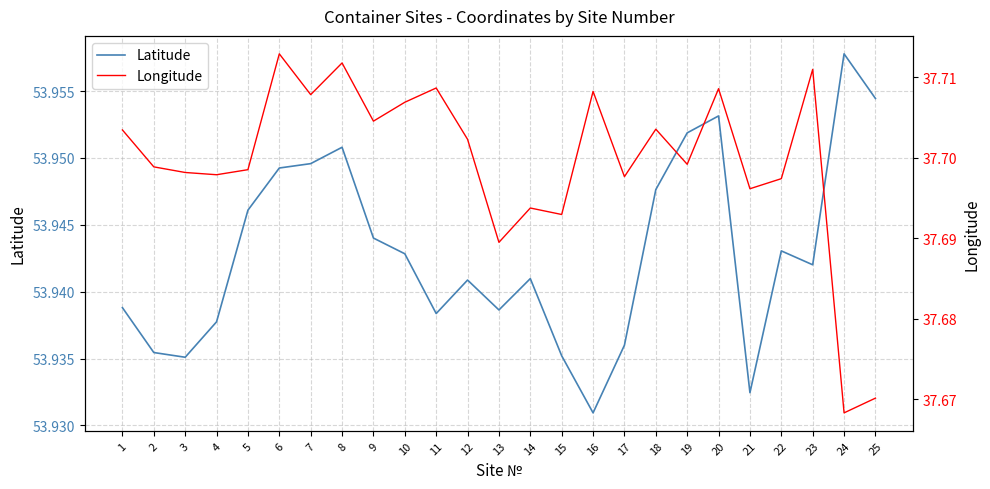

What is the highest value of the Latitude series?

54.0